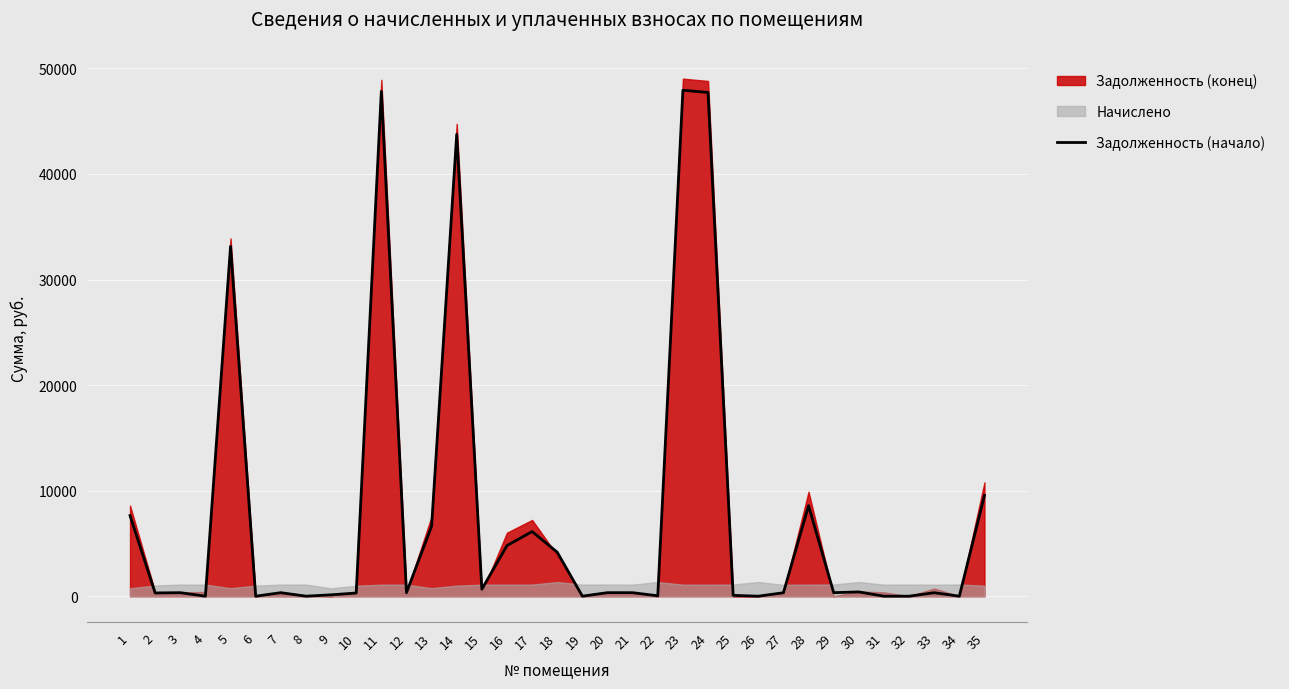

How many lines are shown in the chart?

1